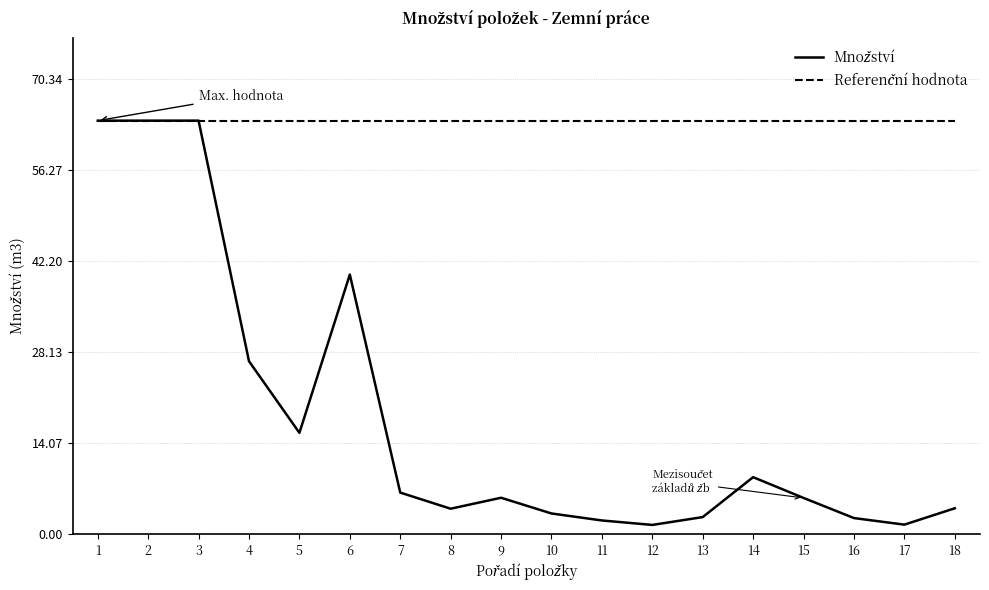

What is the total value across all series at 6?

104.1